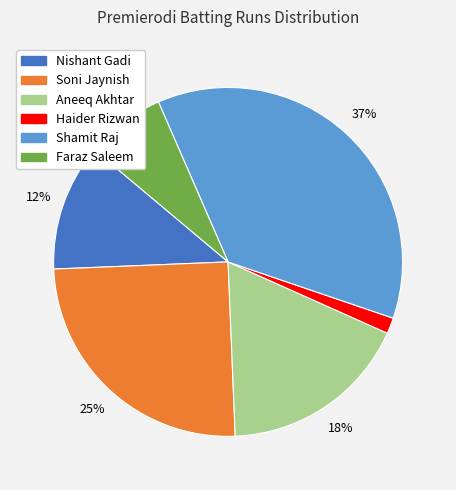

Is there any slice that represents more than half of the pie?

No